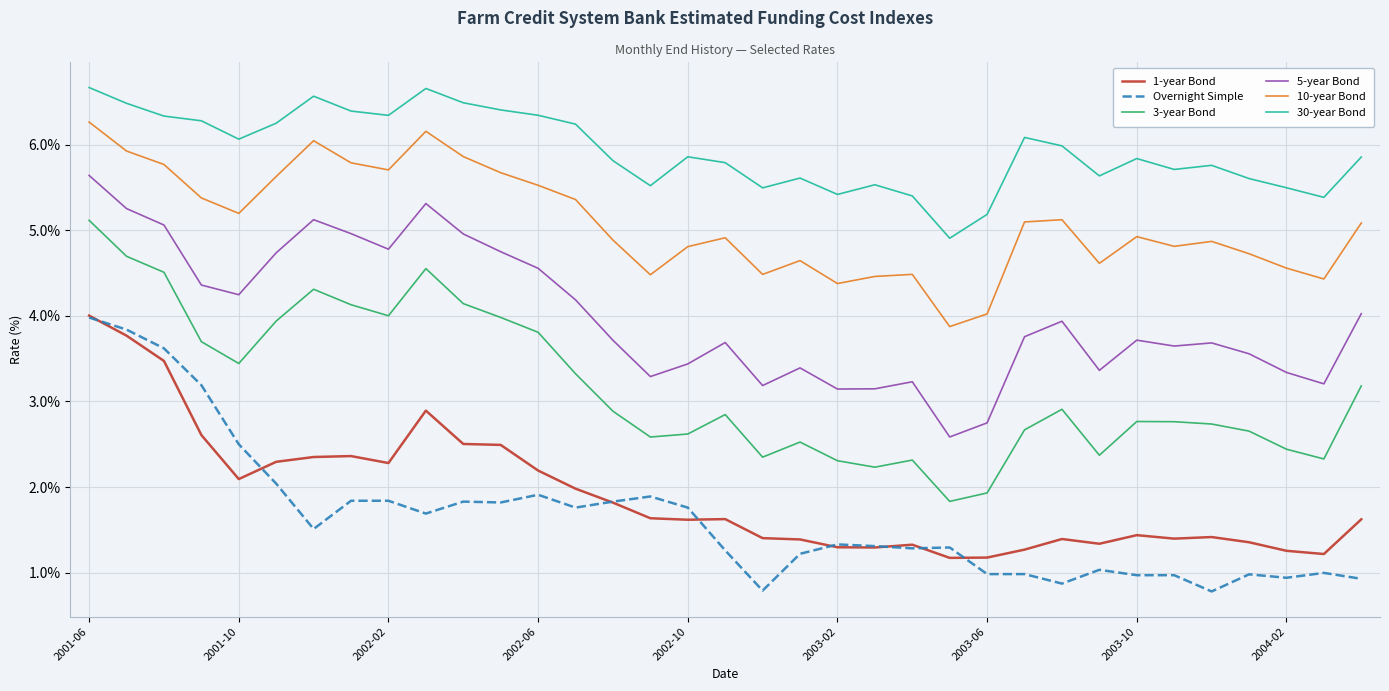

Which series has the largest total across all categories?

30-year Bond